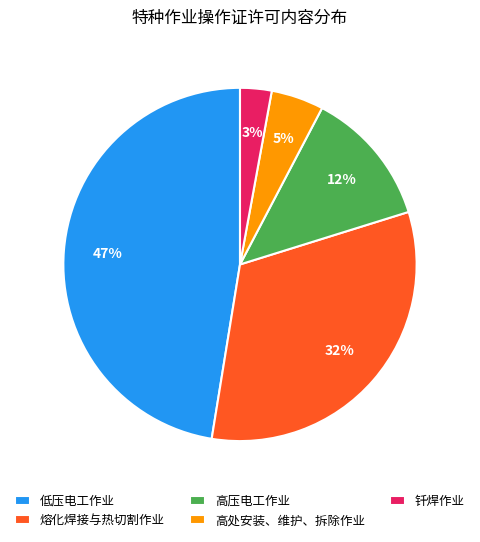

To the nearest percent, what is the combined percentage of 高处安装、维护、拆除作业 and 熔化焊接与热切割作业?

37%